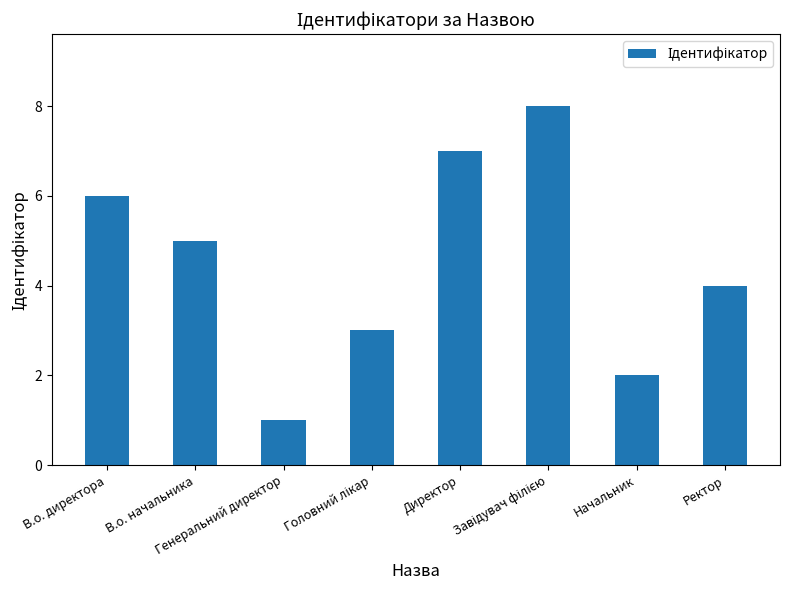

What is the difference between the maximum and minimum values?

7